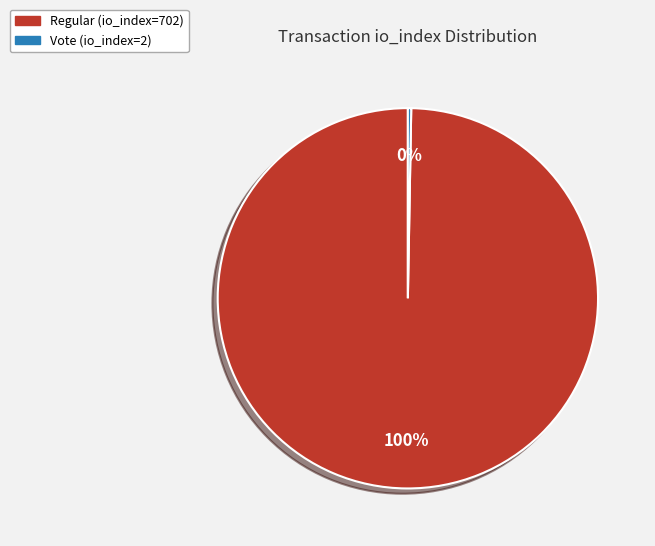

Combined, do Vote (io_index=2) and Regular (io_index=702) account for over 50%?

Yes